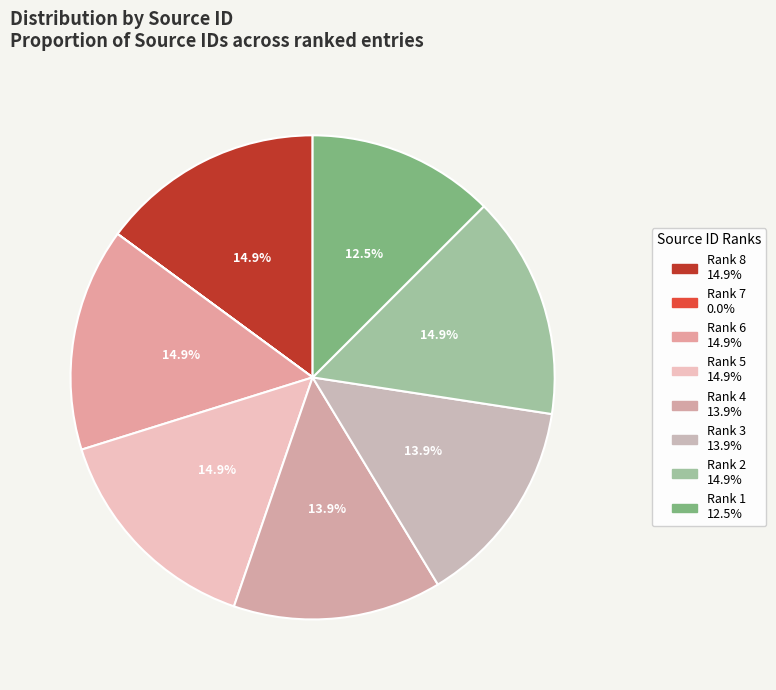

To the nearest percent, what is the combined percentage of Rank 1 and Rank 6?

27%